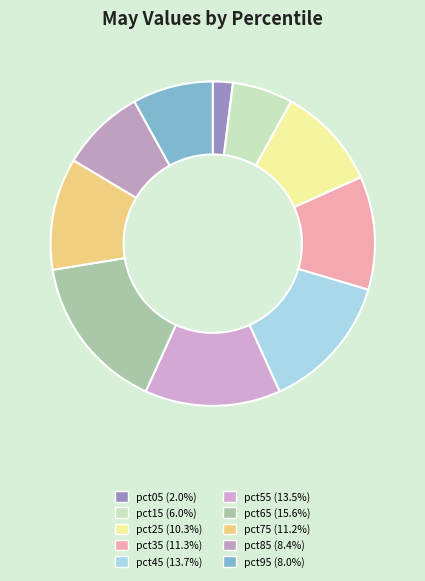

What percentage is NOT represented by pct95?

92.0%